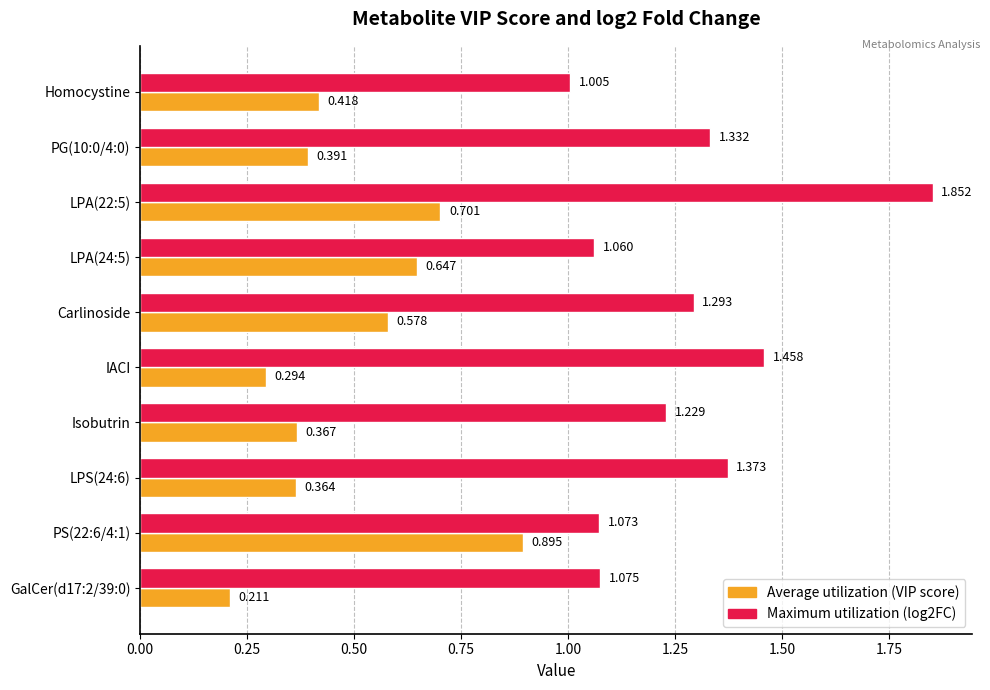

Is the value of Average utilization (VIP score) at Carlinoside greater than the value of Maximum utilization (log2FC) at IACI?

No